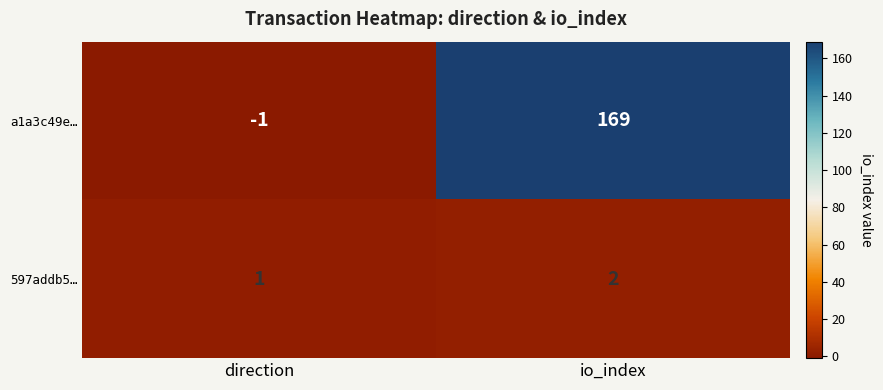

Is it true that a1a3c49e… equals -1 at direction?

True